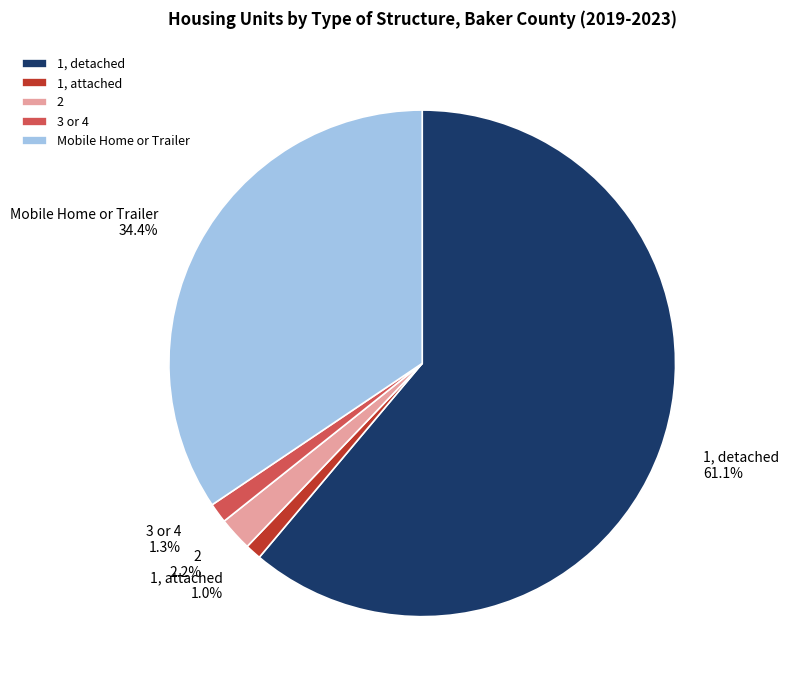

To the nearest percent, what is the difference between the largest and smallest slice percentages?

60%